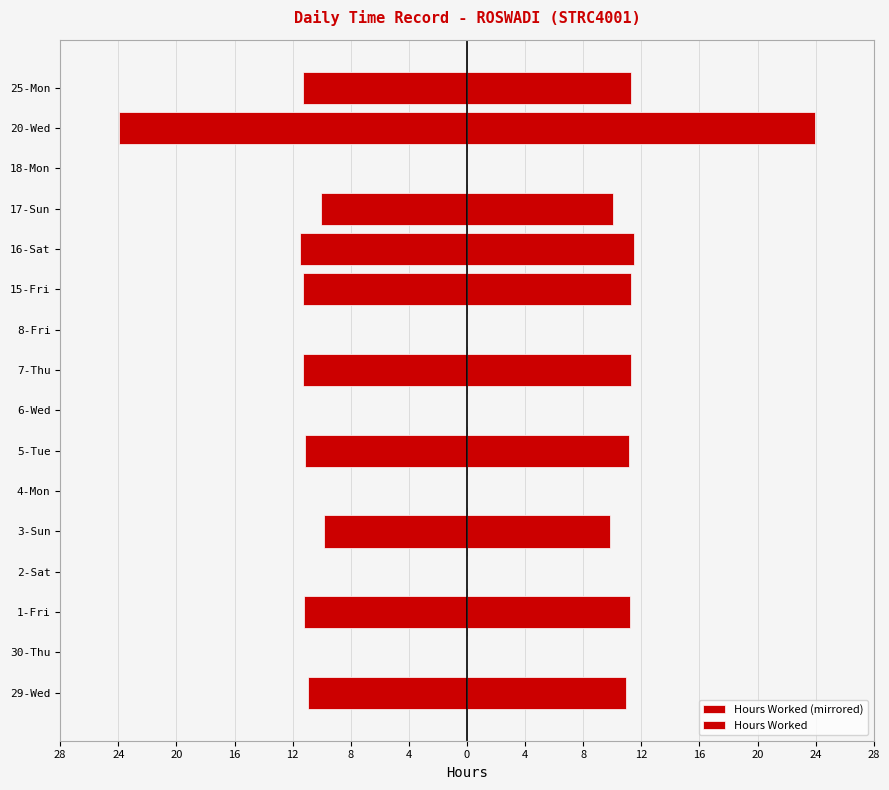

At how many categories does at least one series exceed -23?

16